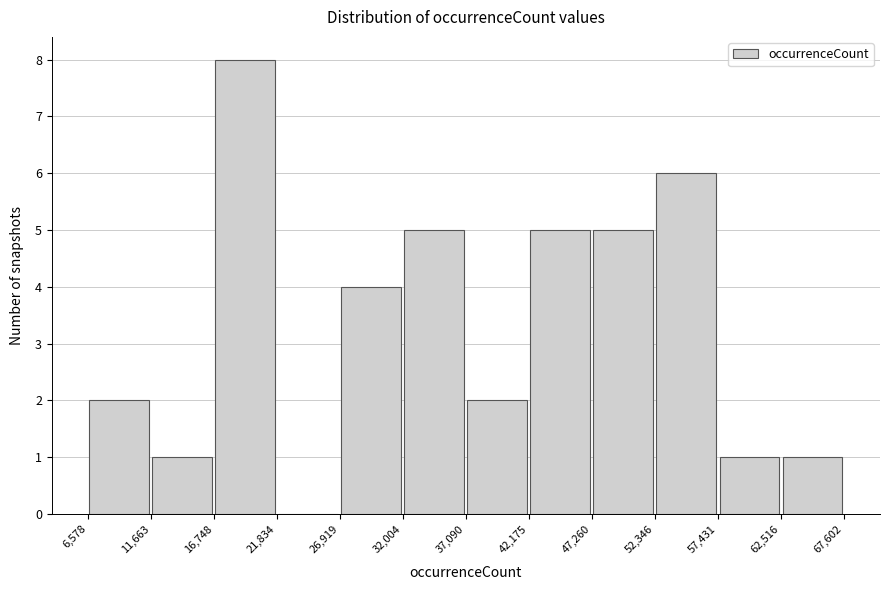

Reading left to right, transcribe this chart: for each bar, give the range it covers on the x-axis and its height. The values are not printed on the chart, so give them approximately, as read against the axis.

6,578 to 11,663: 2
11,663 to 16,748: 1
16,748 to 21,834: 8
21,834 to 26,919: 0
26,919 to 32,004: 4
32,004 to 37,090: 5
37,090 to 42,175: 2
42,175 to 47,260: 5
47,260 to 52,346: 5
52,346 to 57,431: 6
57,431 to 62,516: 1
62,516 to 67,602: 1